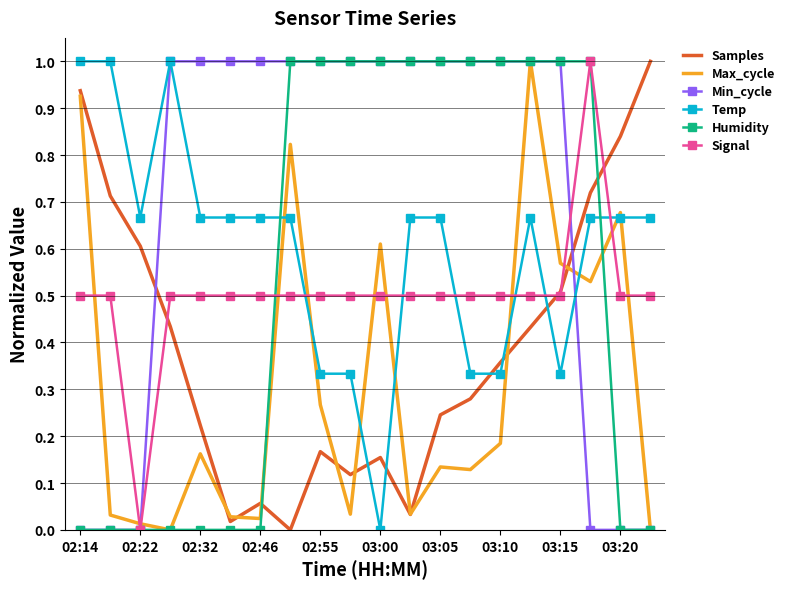

What is the maximum value for Samples?

1.0